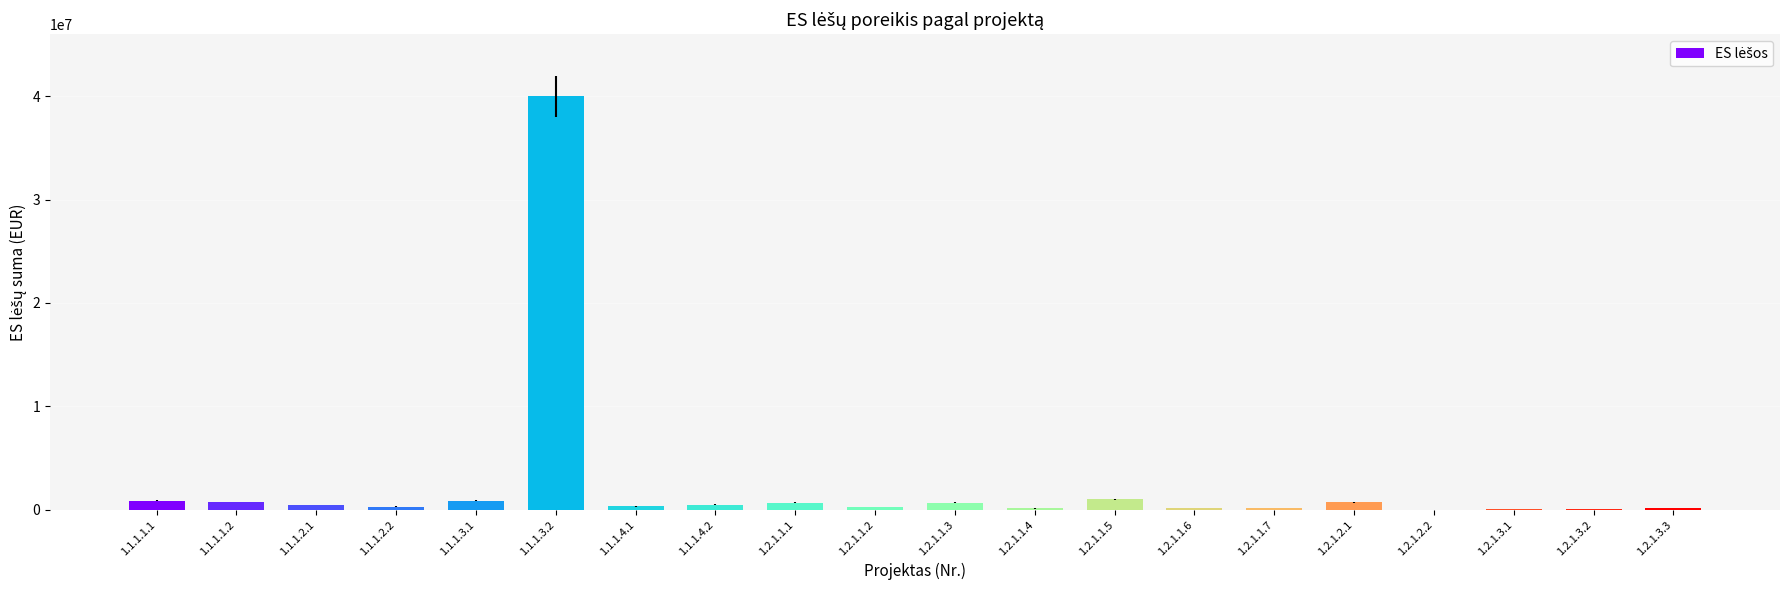

What is the change in value from 1.2.1.2.1 to 1.2.1.3.2?

-678822.0